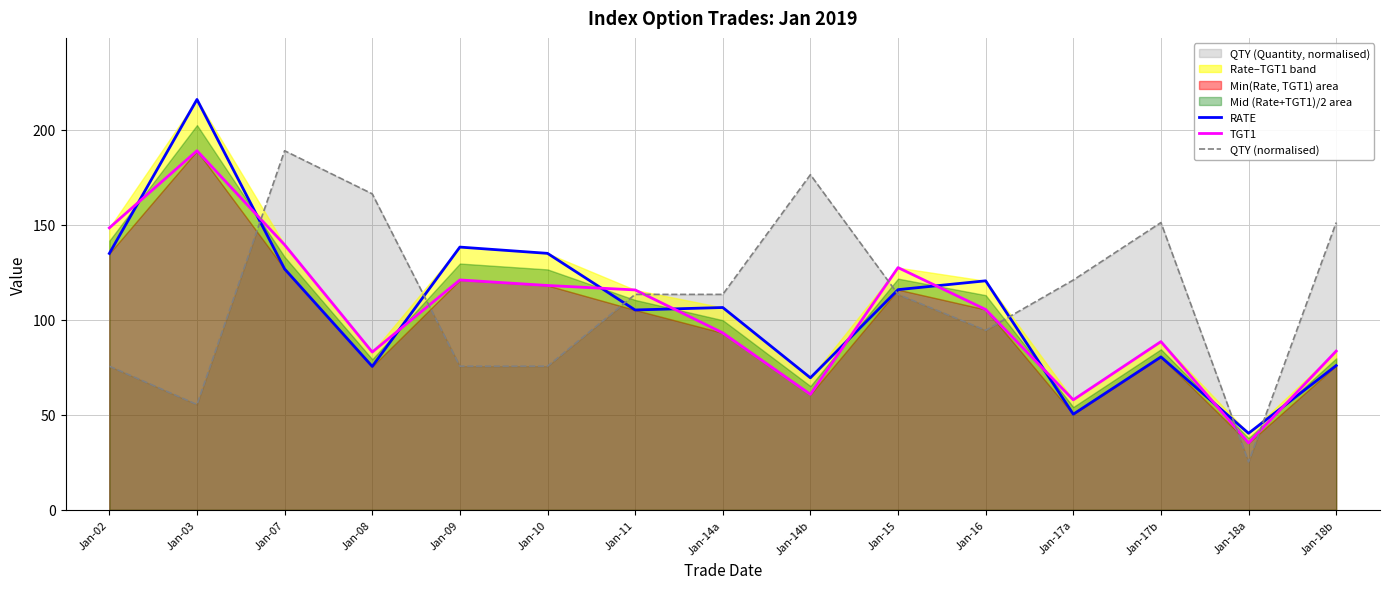

Which has a higher value, Jan-07 or Jan-17b?

Jan-07